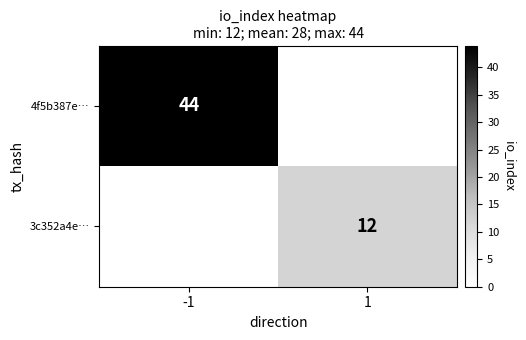

What is the maximum value shown in the chart?

44